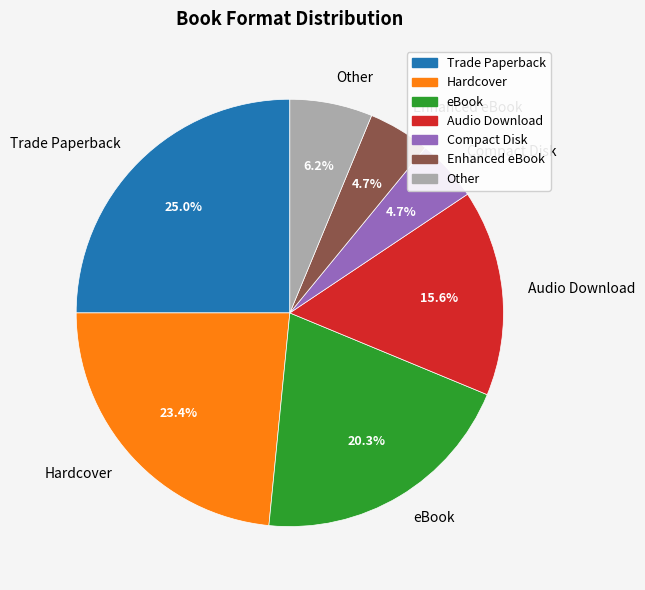

Does any single category account for the majority?

No